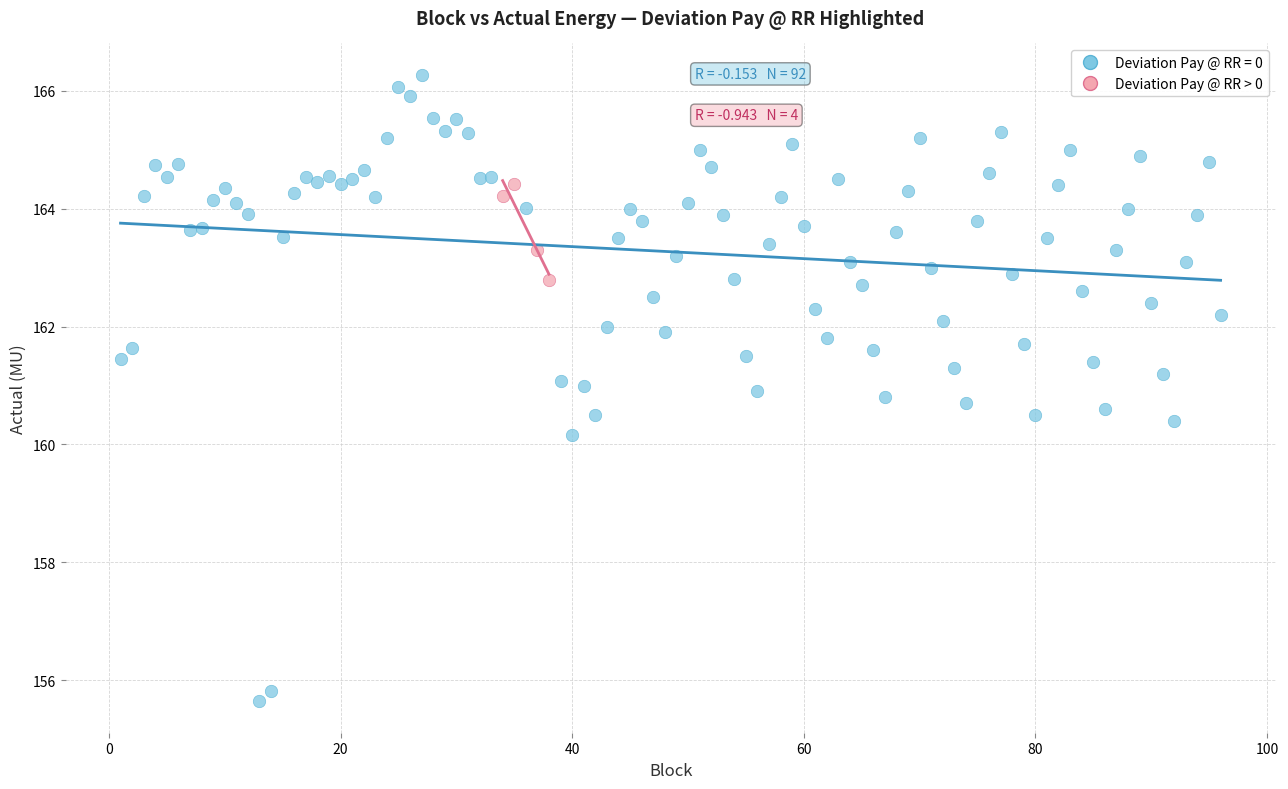

Which series reaches the maximum Y coordinate?

Deviation Pay @ RR = 0